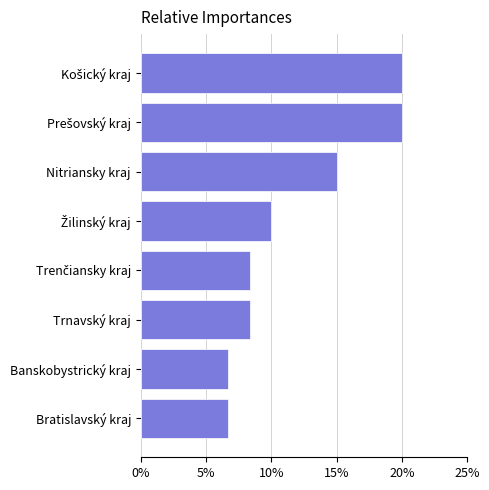

Are the bars horizontal?

Yes